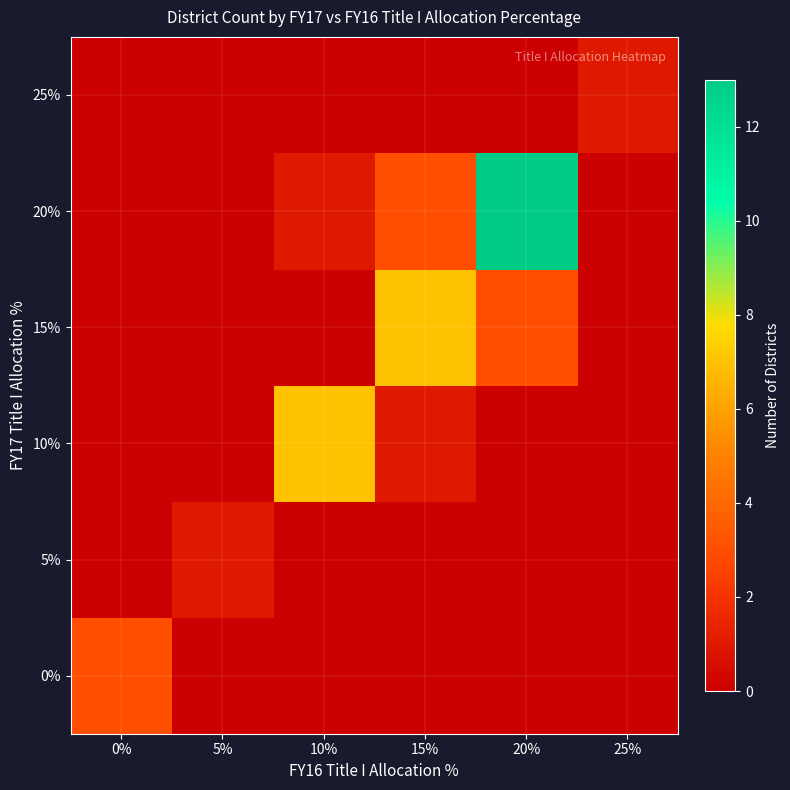

Reading left to right, transcribe all the data shown in this chart.

0%: 0%=3	5%=0	10%=0	15%=0	20%=0	25%=0
5%: 0%=0	5%=1	10%=0	15%=0	20%=0	25%=0
10%: 0%=0	5%=0	10%=7	15%=1	20%=0	25%=0
15%: 0%=0	5%=0	10%=0	15%=7	20%=3	25%=0
20%: 0%=0	5%=0	10%=1	15%=3	20%=13	25%=0
25%: 0%=0	5%=0	10%=0	15%=0	20%=0	25%=1